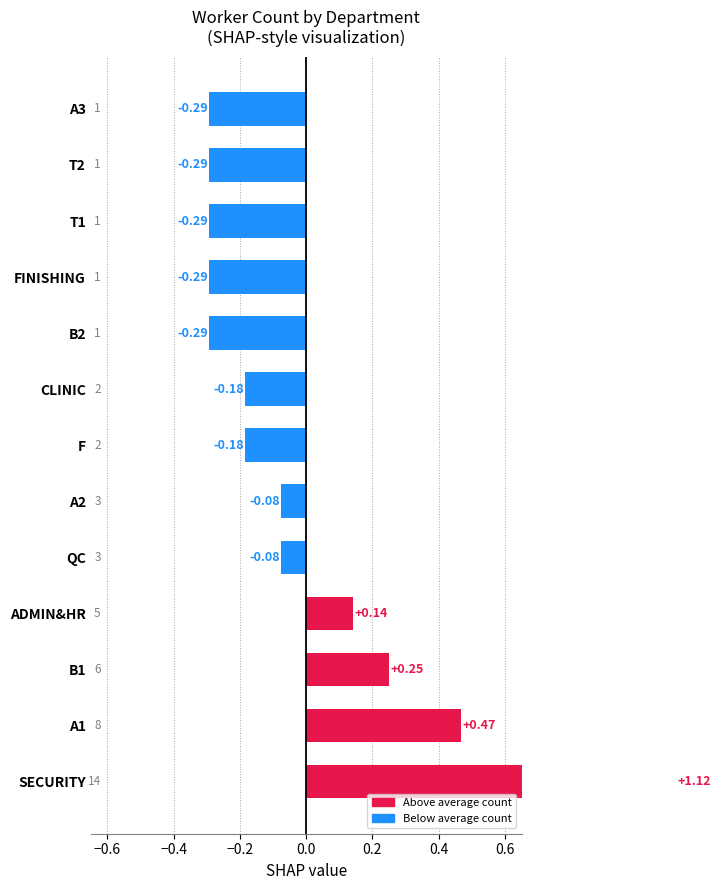

What is the value of the 3rd bar from the left?

0.2